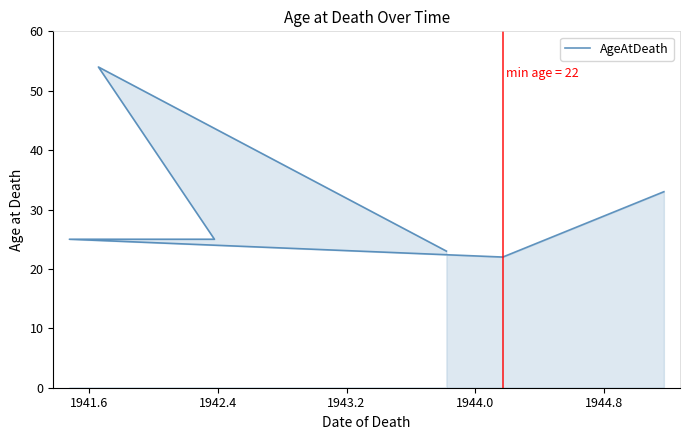

Between 1944.8 and 1941.6, which is larger?

1941.6